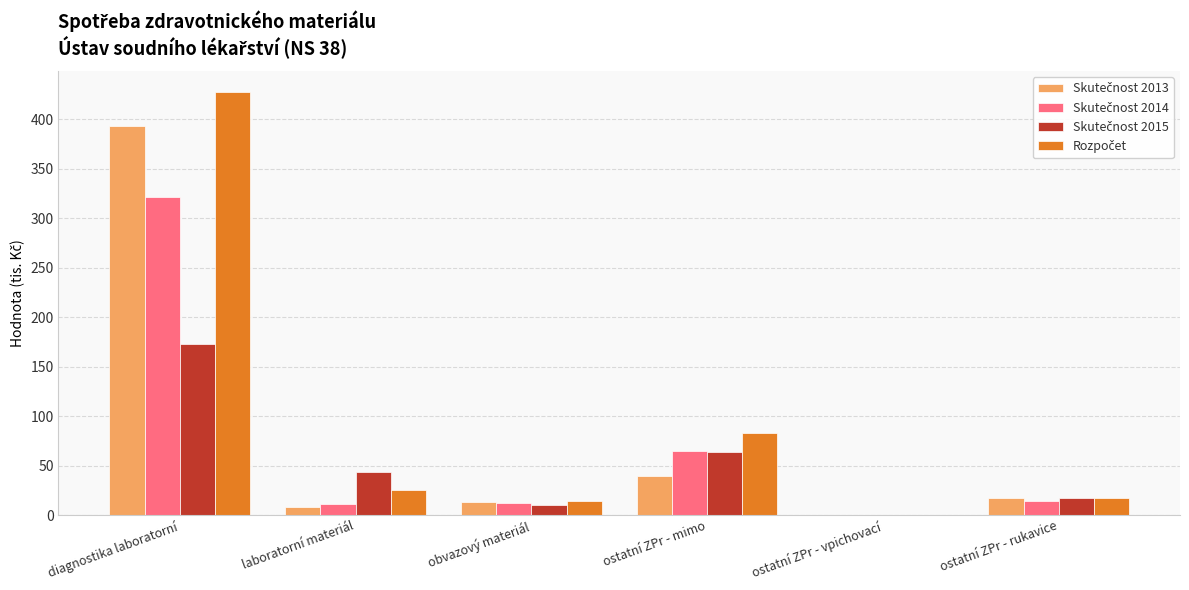

The value of Rozpočet at ostatní ZPr - vpichovací is 173.5. True or false?

False